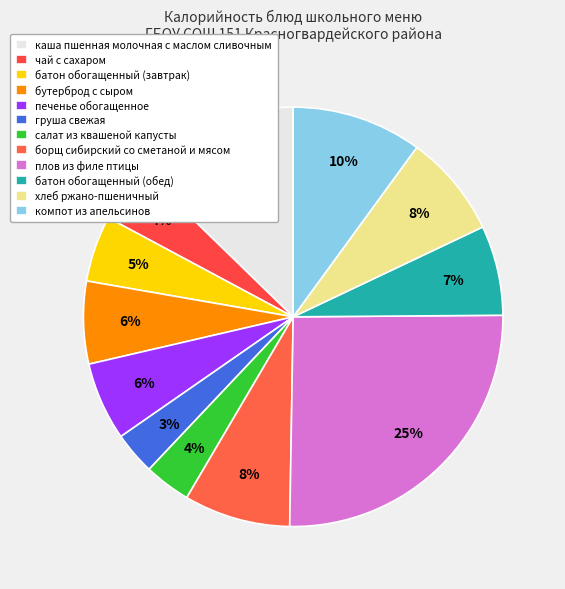

Is it true that хлеб ржано-пшеничный is 1% of the pie?

False